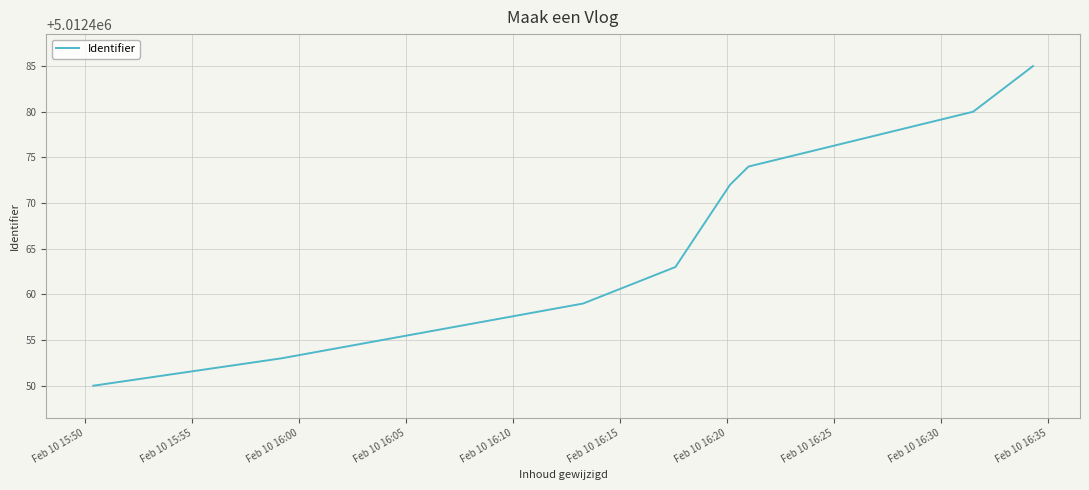

Does the chart display data point markers on the line(s)?

No